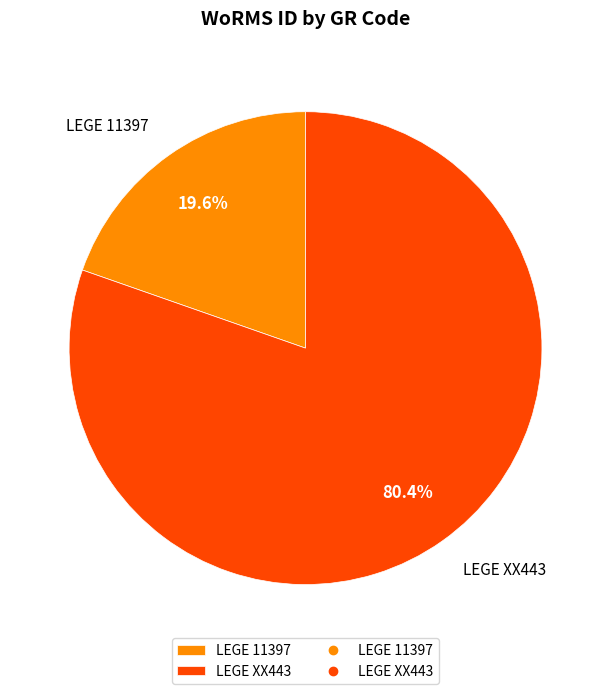

Is LEGE XX443 the majority of the pie?

Yes